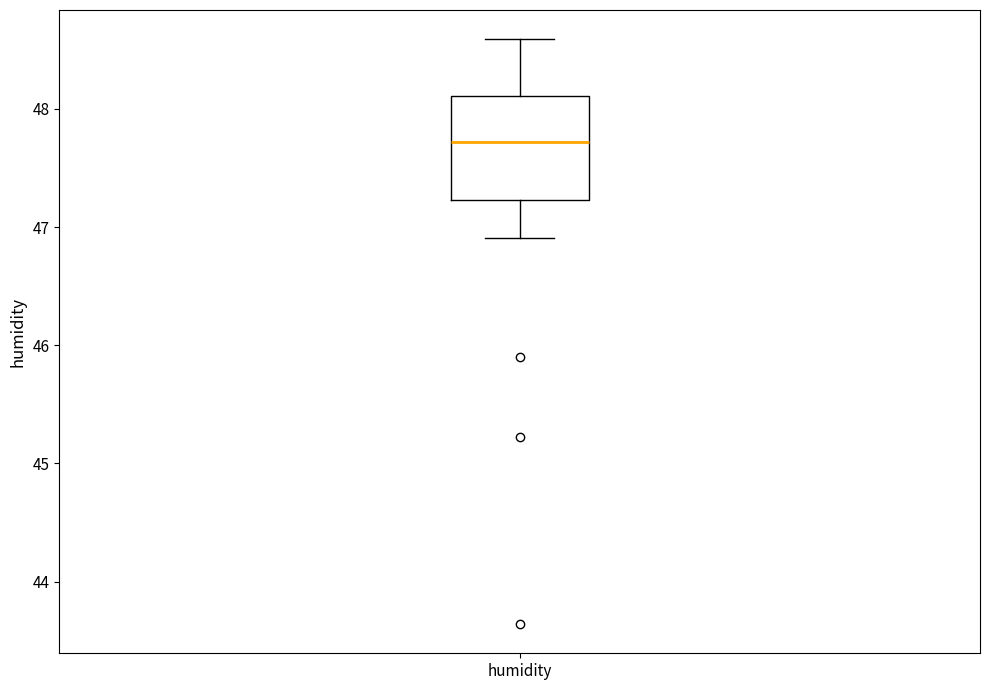

Where does the lower whisker of the box for humidity end on the y-axis? The values are not printed on the chart, so give them approximately, as read against the axis.

46.9